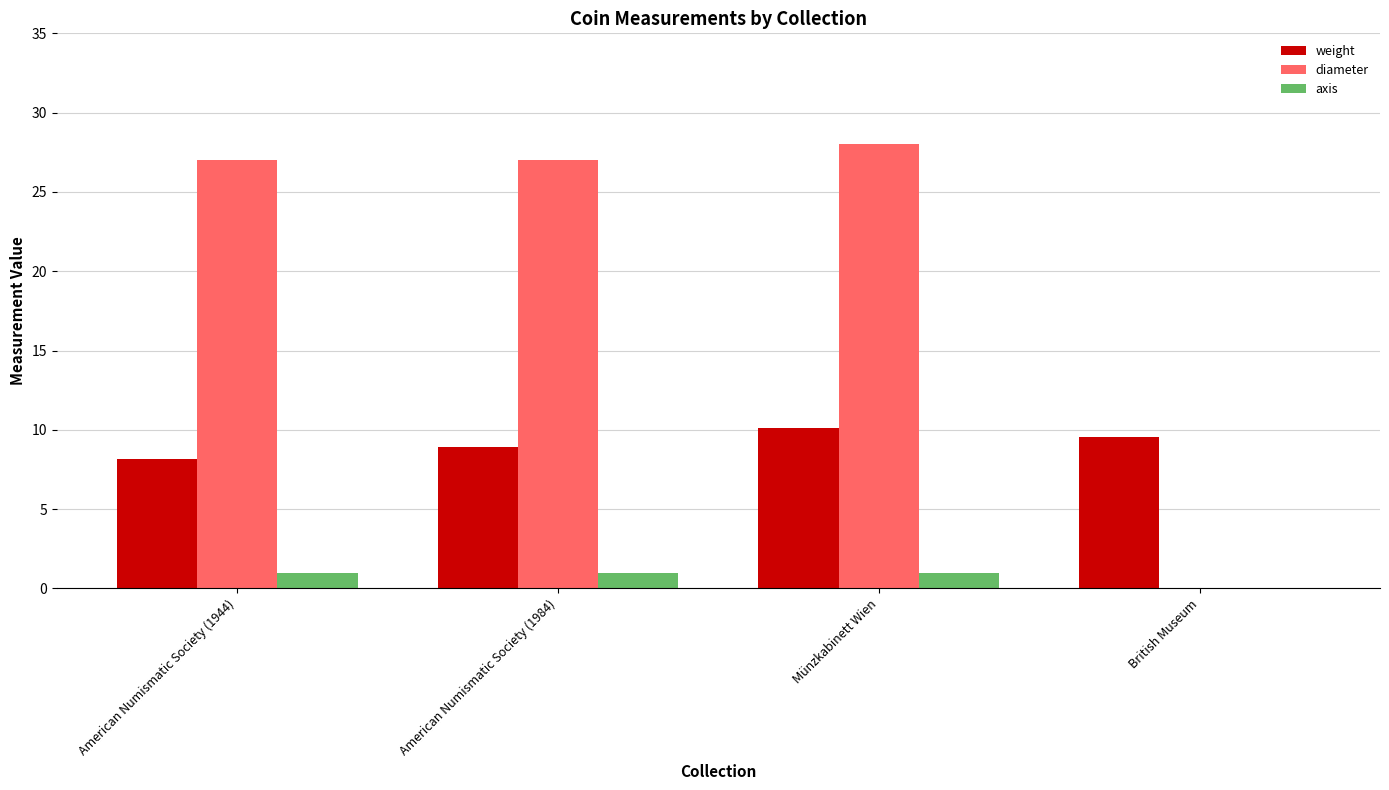

The weight series shows 9.6 at British Museum. True or false?

True